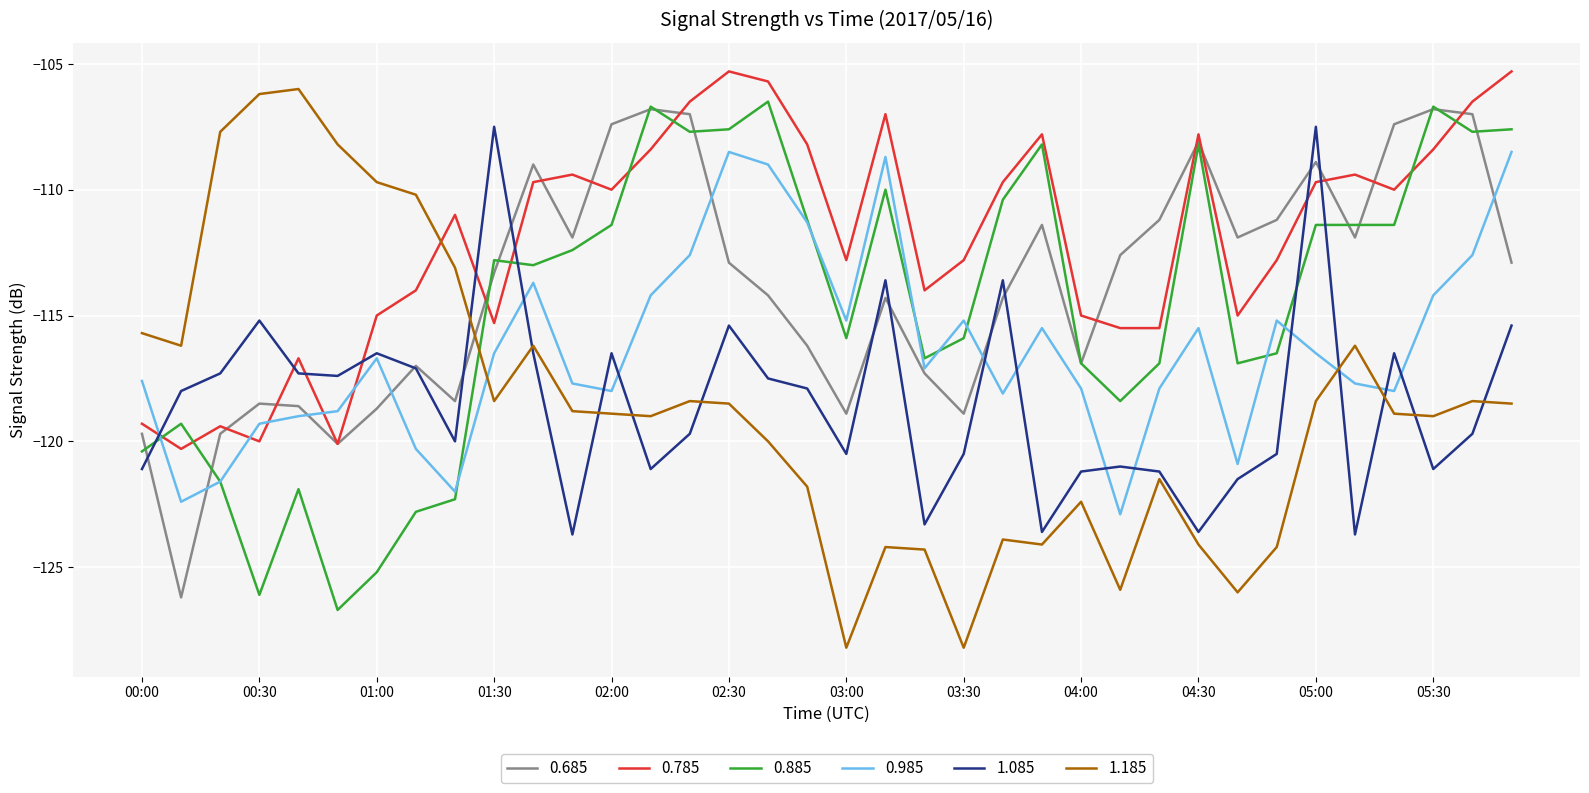

How many intersections are there between 1.185 and 0.785?

1